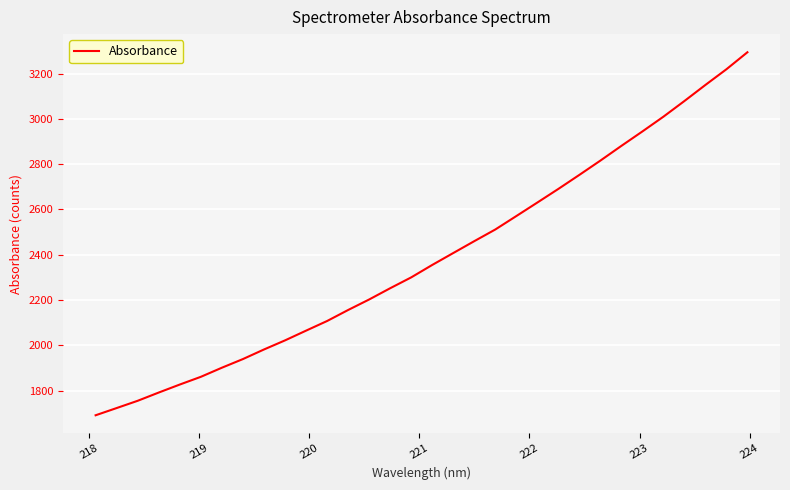

What is the greatest value displayed?

3294.1